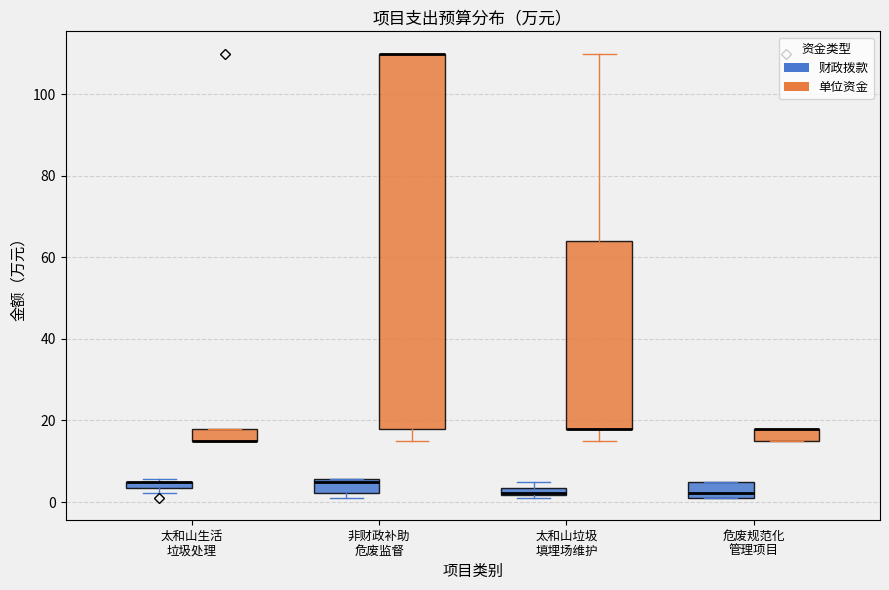

Where does the lower whisker of the box for 非财政补助 危废监督 (单位资金) end on the y-axis? The values are not printed on the chart, so give them approximately, as read against the axis.

16